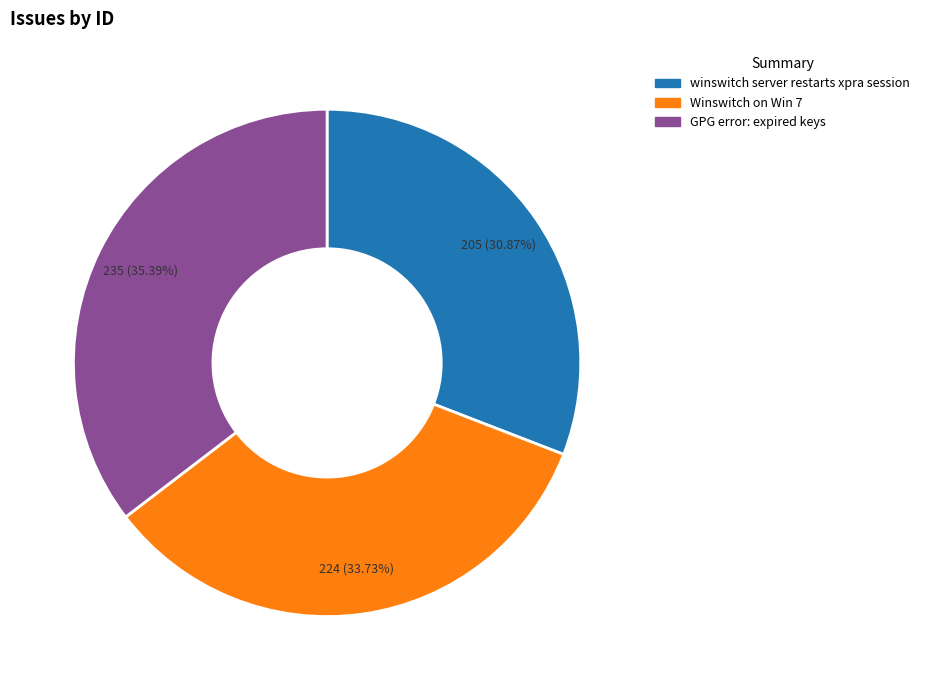

Combined, do winswitch server restarts xpra session and Winswitch on Win 7 account for over 50%?

Yes